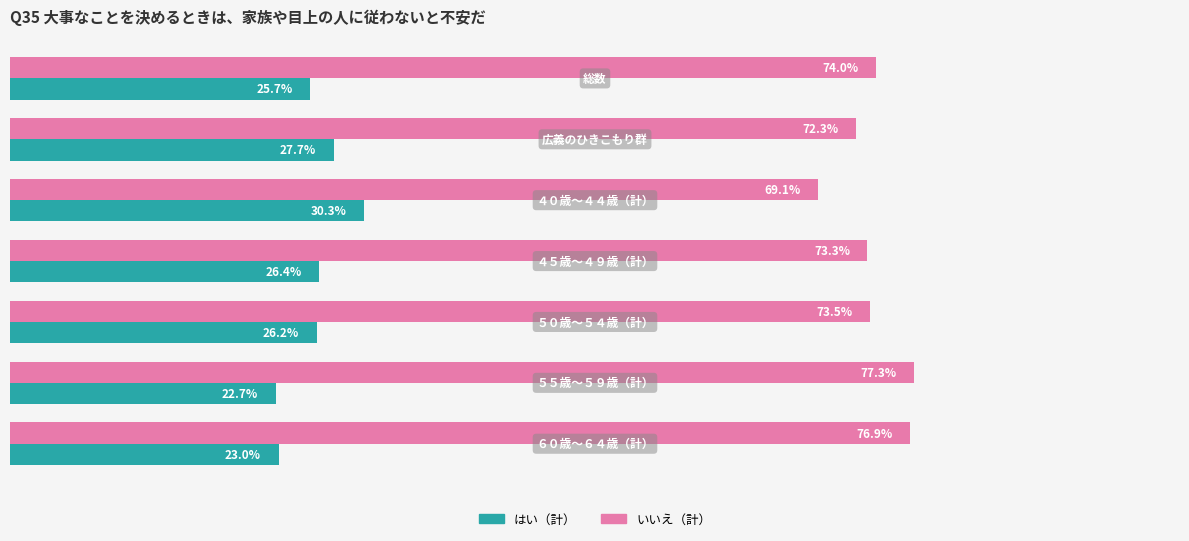

List the series in order of their peak value, lowest first.

はい（計）, いいえ（計）